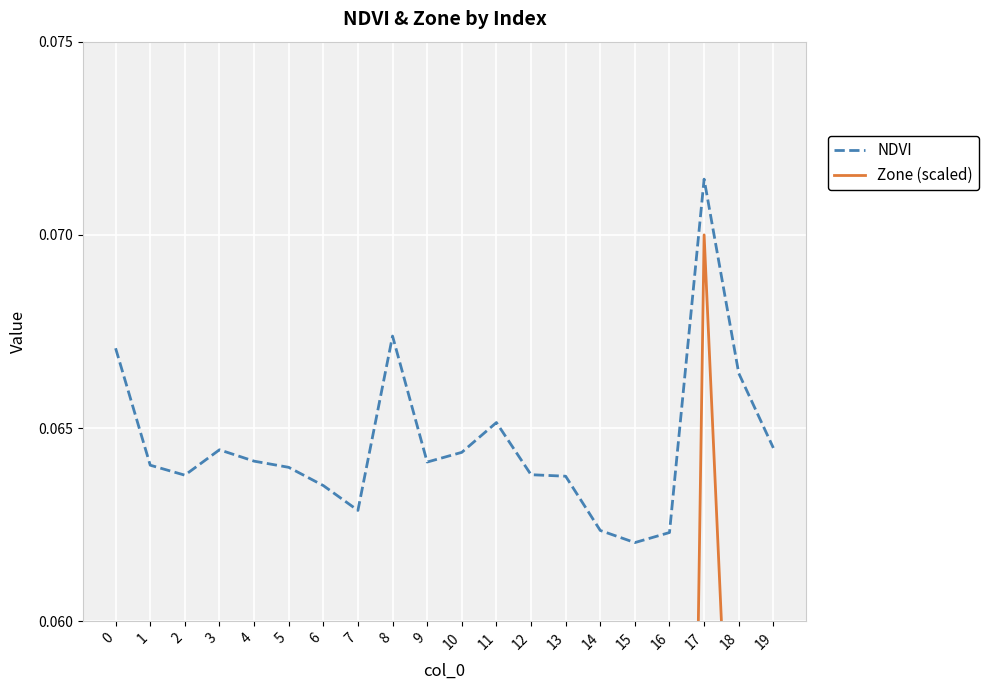

What is the sum of all NDVI values?

1.3